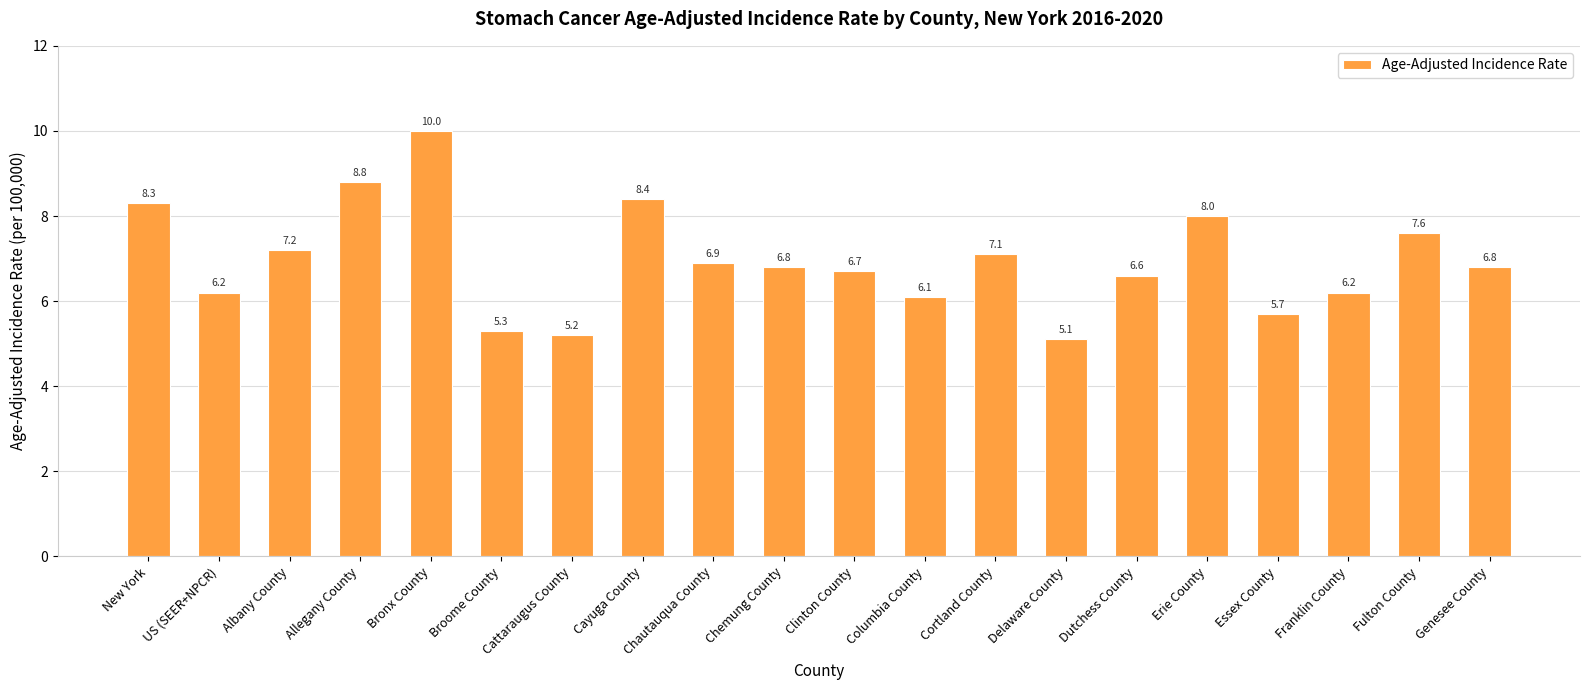

What is the average value?

7.0